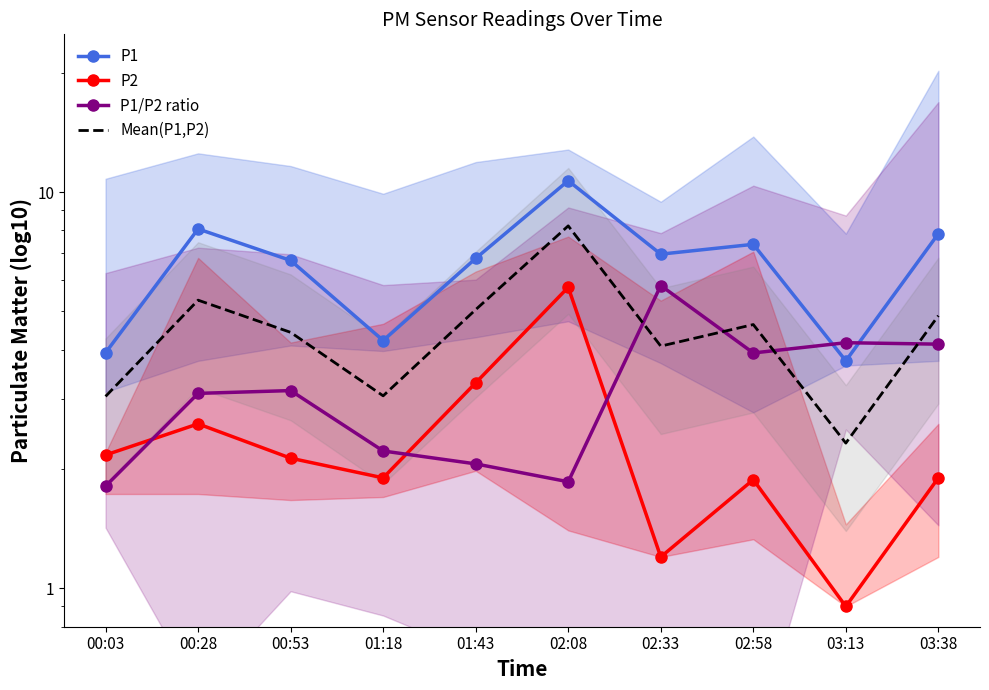

How many lines are shown in the chart?

4